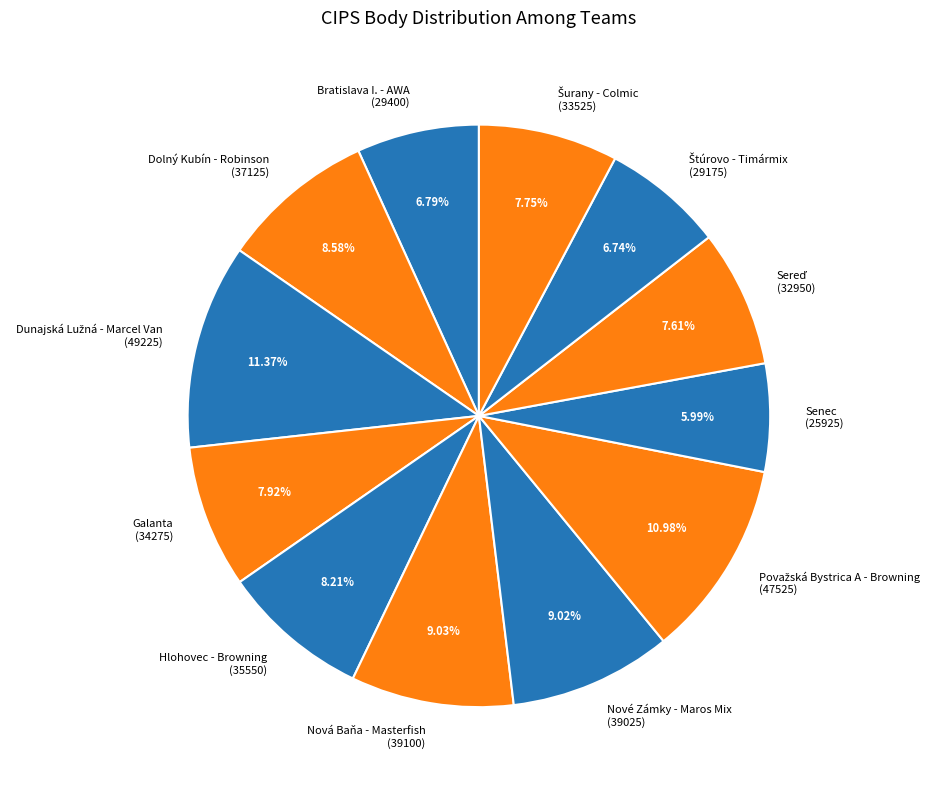

To the nearest percent, what is the difference between the largest and smallest slice percentages?

5%